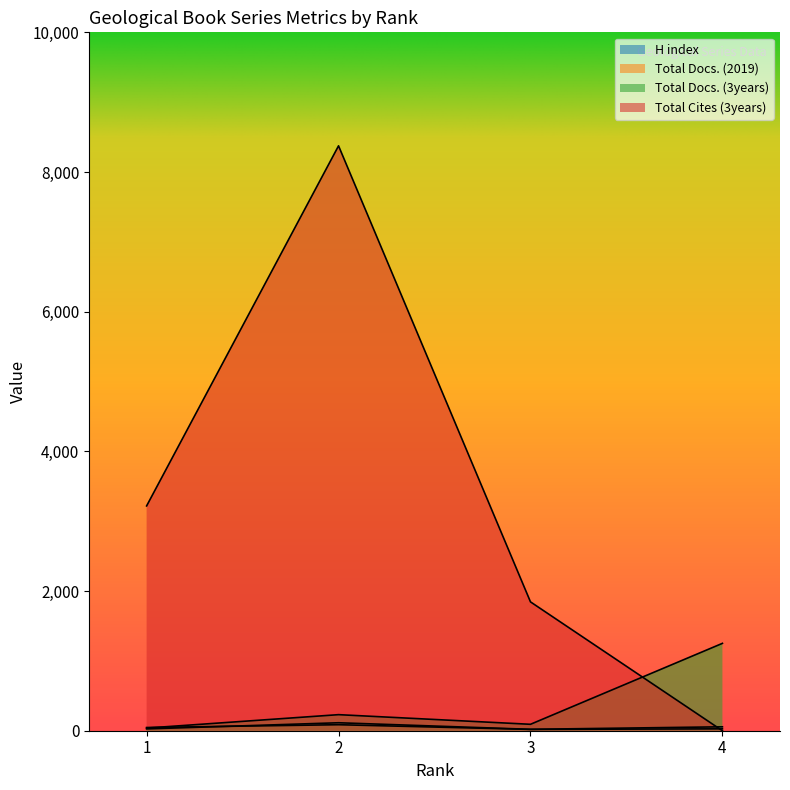

At how many categories does at least one series exceed 434?

4